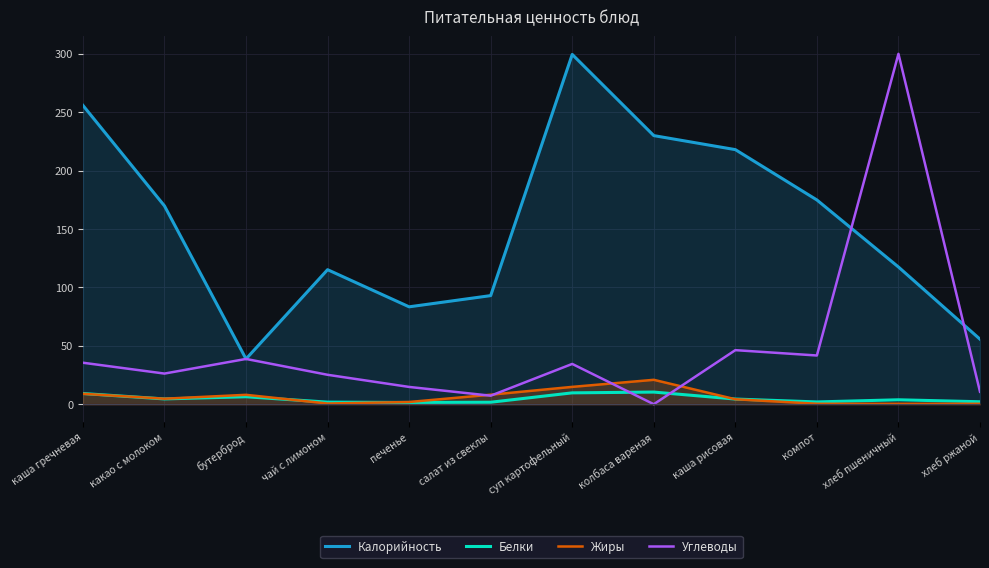

Reading right to left, what are all the values shown in this chart?

Калорийность: 55.7	117.5	174.9	218.0	230.0	299.5	93.0	83.4	115.2	38.8	169.8	255.9
Белки: 2.1	3.8	2.0	4.4	10.4	9.7	1.7	1.5	1.8	6.4	4.5	9.2
Жиры: 0.4	0.4	0.4	4.3	20.9	14.8	8.2	1.9	0.6	8.1	4.7	9.0
Углеводы: 10.7	300.0	41.7	46.3	0.0	34.5	7.3	14.8	25.2	38.8	26.2	35.5